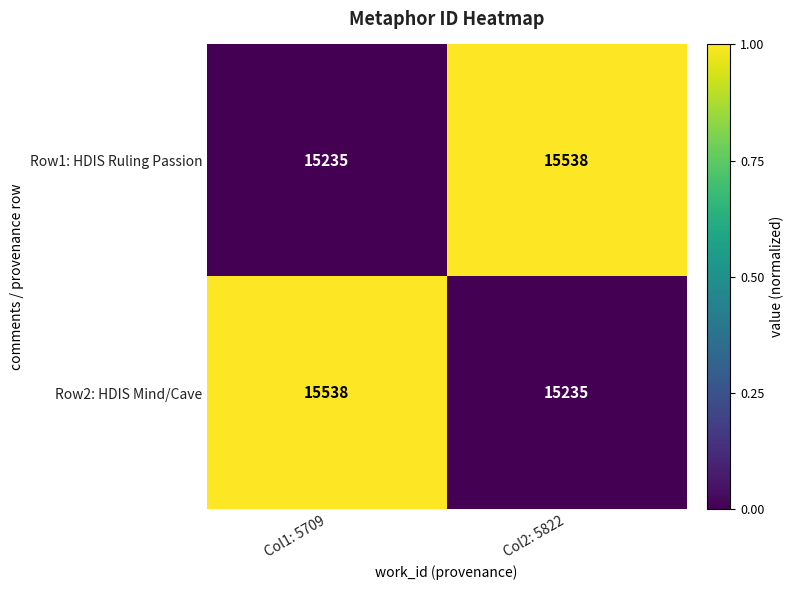

At which label is Row2: HDIS Mind/Cave closest to 15386?

Col2: 5822